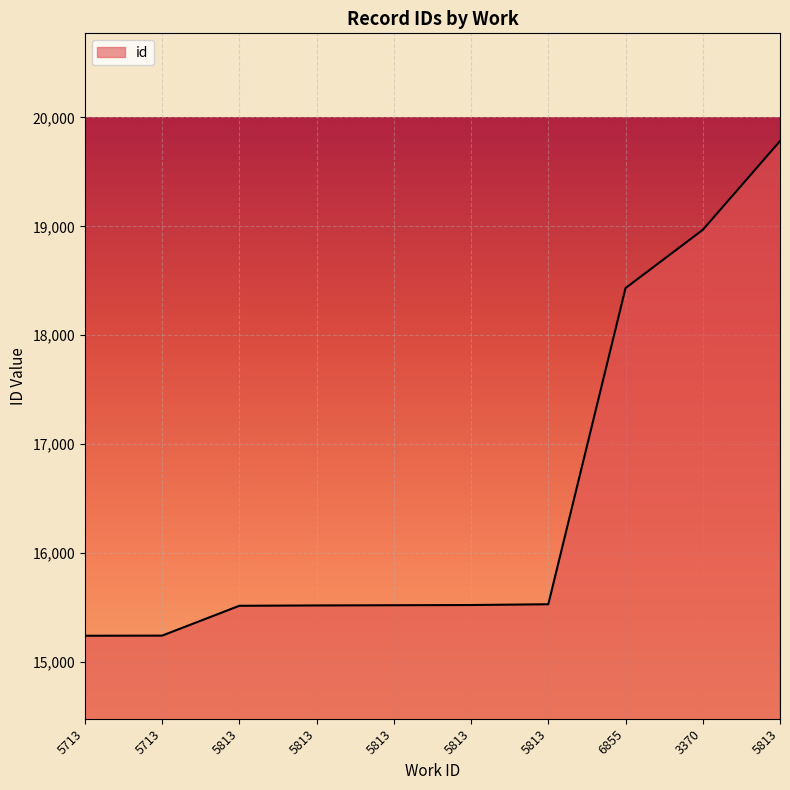

At which category does the chart reach its minimum across all series?

5713